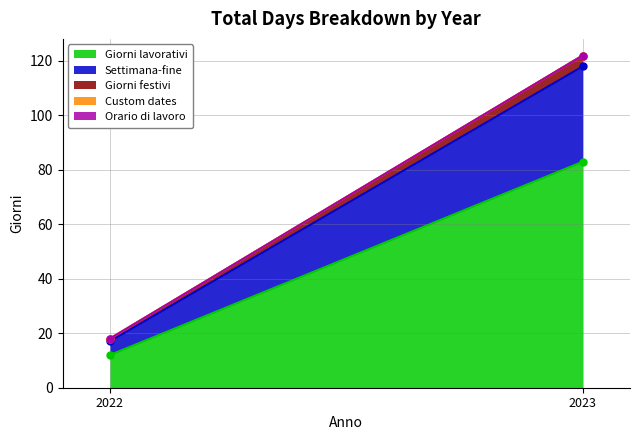

Reading left to right, list all the values displayed in this chart.

Giorni lavorativi: 2022=12	2023=83
Settimana-fine: 2022=5	2023=35
Giorni festivi: 2022=1	2023=4
Custom dates: 2022=0	2023=0
Orario di lavoro: 2022=0	2023=0